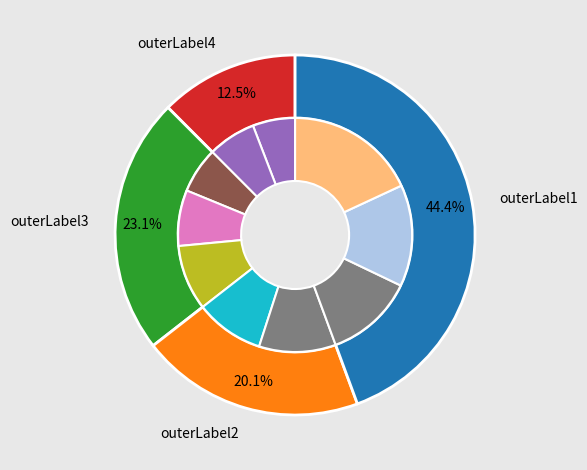

Is it true that pct95 is 26% of the pie?

False